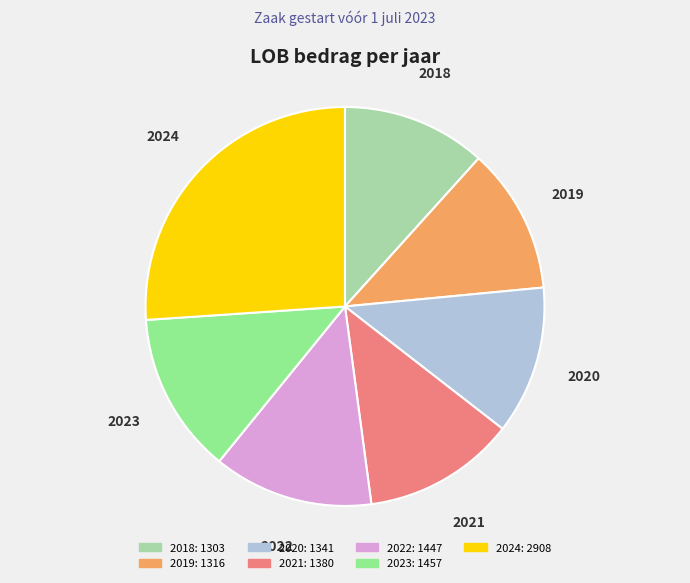

Which slice is the largest?

2024